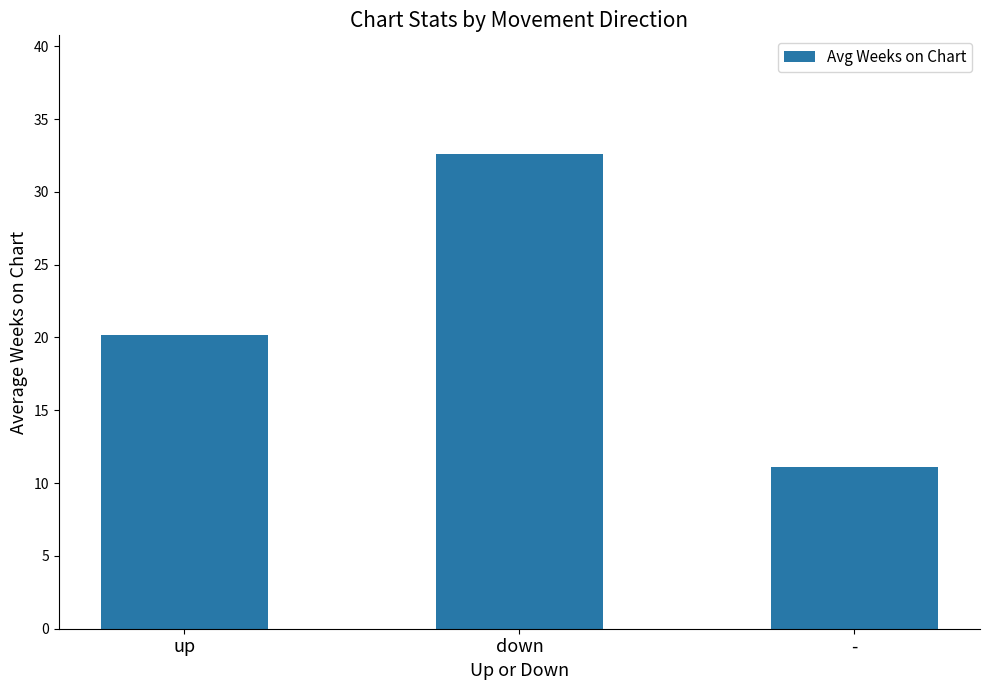

Where does the data first go above 20?

up